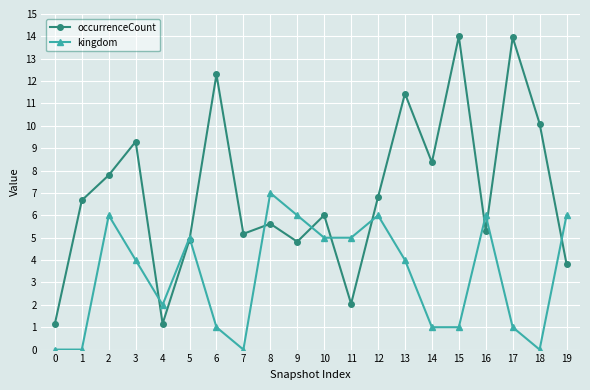

How many distinct data groups are displayed?

2